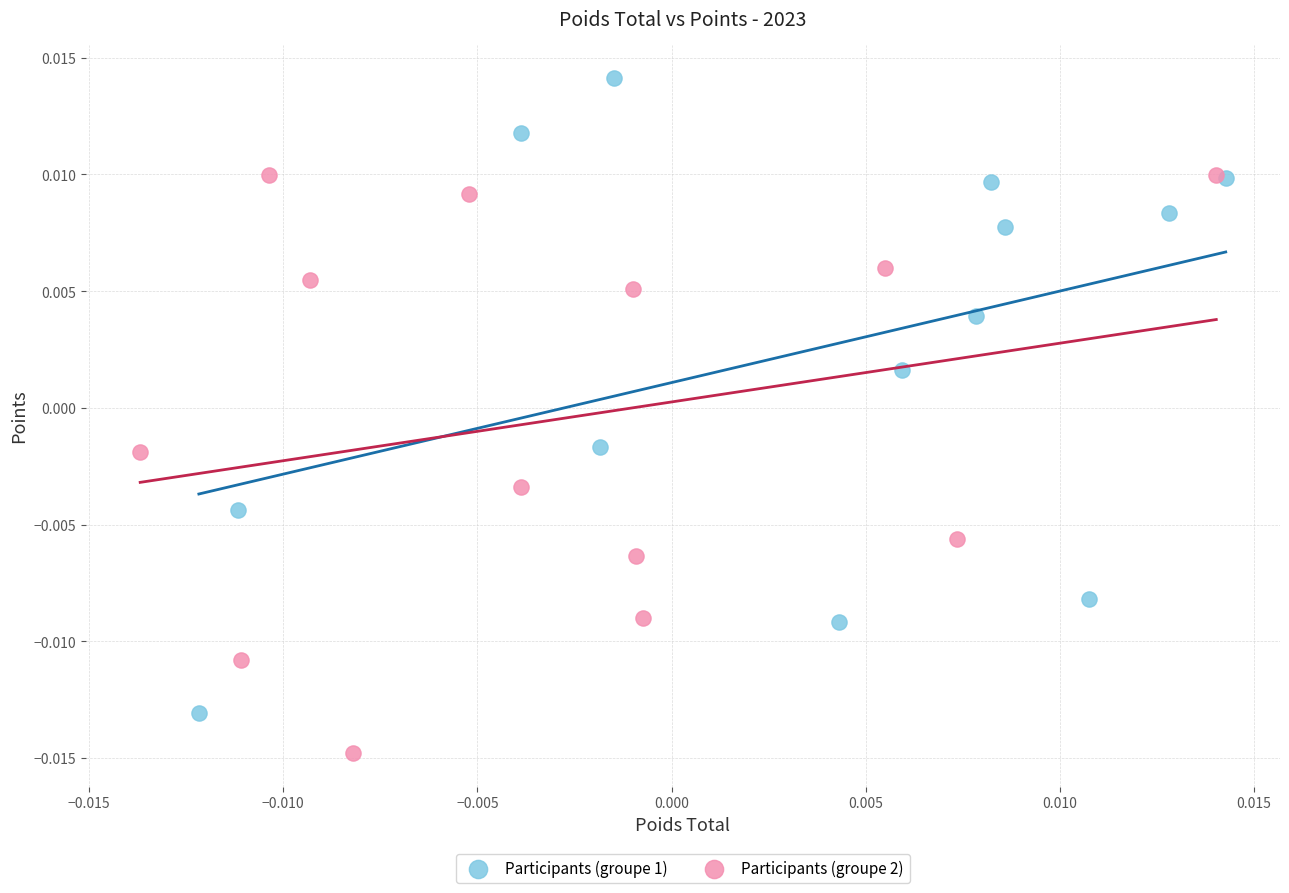

Which series contains the highest Y value?

Participants (groupe 1)